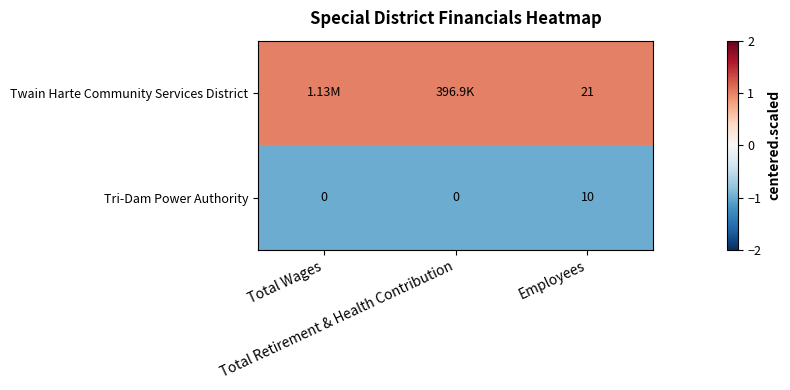

What is the difference between the maximum and minimum values in the Tri-Dam Power Authority series?

10